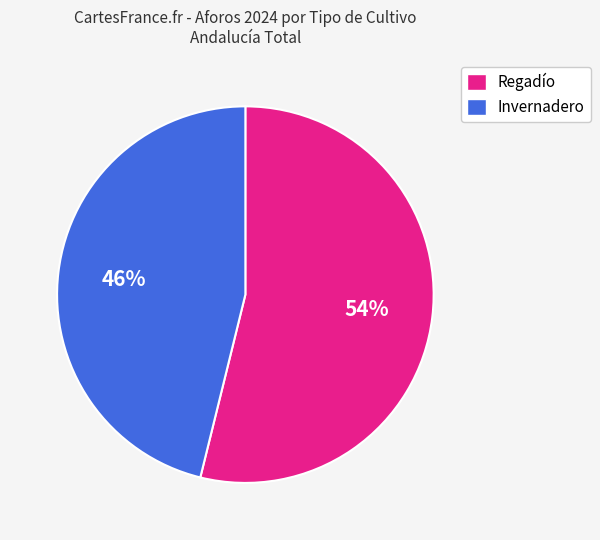

Between Regadío and Invernadero, which is larger?

Regadío